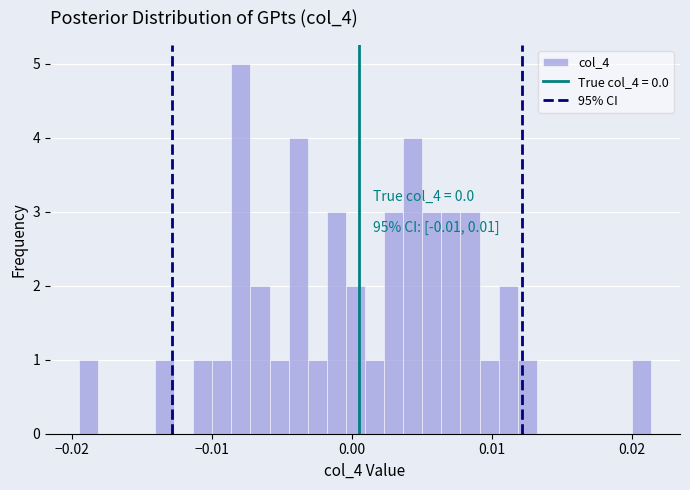

Around what value on the x-axis is the tallest bar? Give the approximate position of its centre, as read against the axis.

-0.008